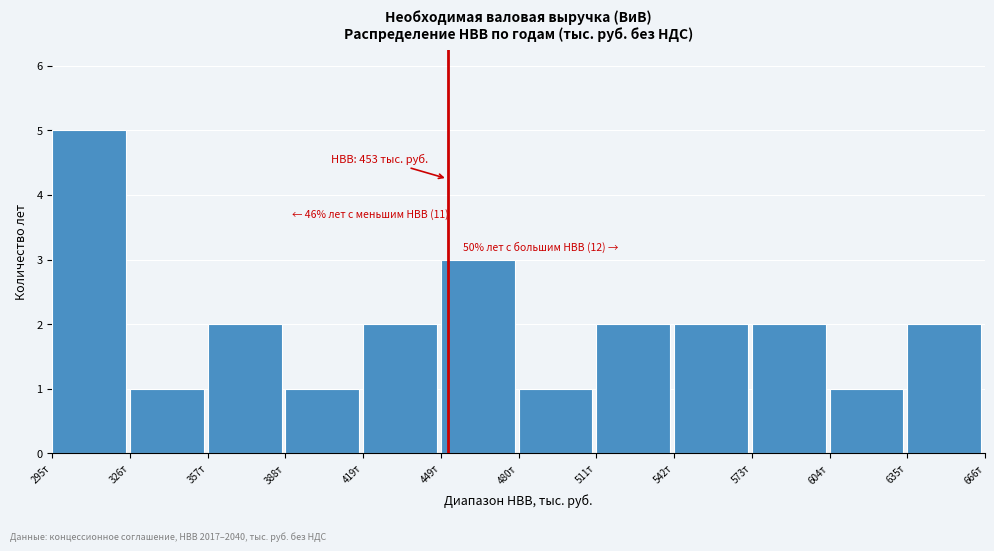

Reading left to right, what are all the values shown in this chart?

295т=5	326т=1	357т=2	388т=1	419т=2	449т=3	480т=1	511т=2	542т=2	573т=2	604т=1	635т=2